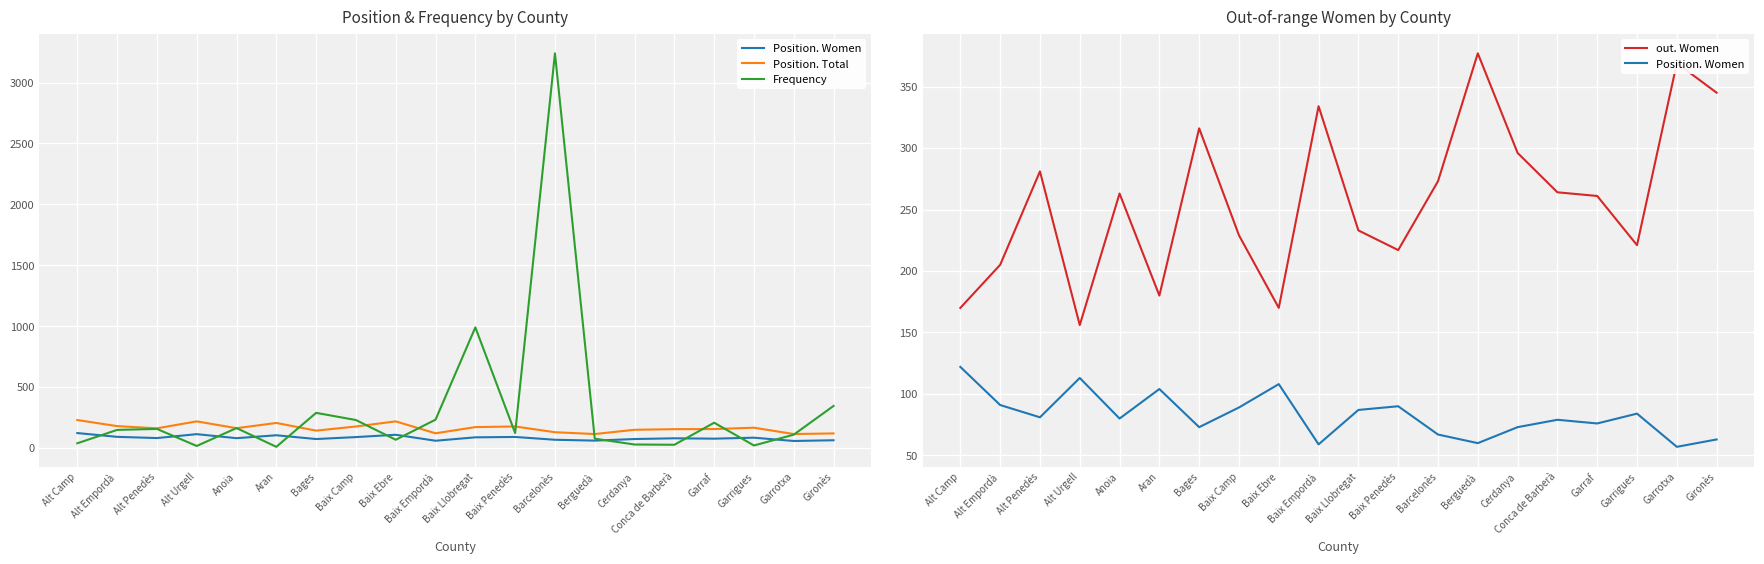

What is the difference between the maximum and second lowest values in the Frequency series?

3224